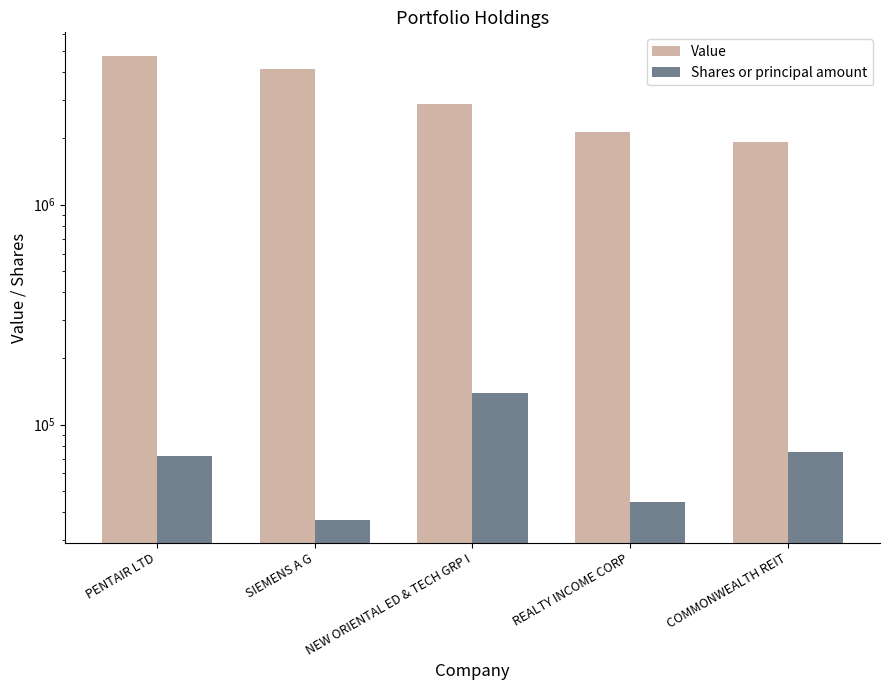

What is the sum of all Shares or principal amount values?

368883